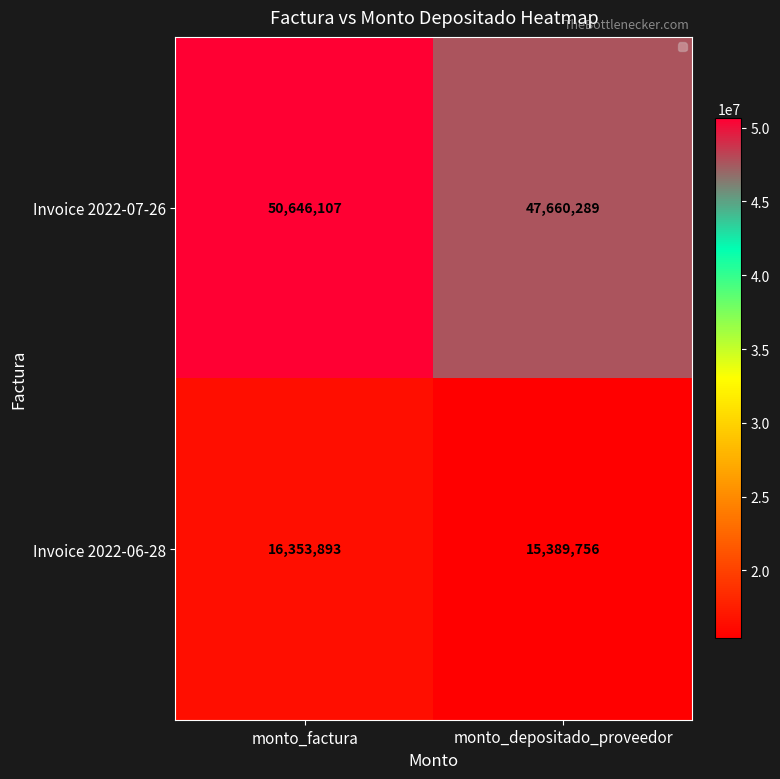

Rank the series by their average value, from highest to lowest.

Invoice 2022-07-26, Invoice 2022-06-28